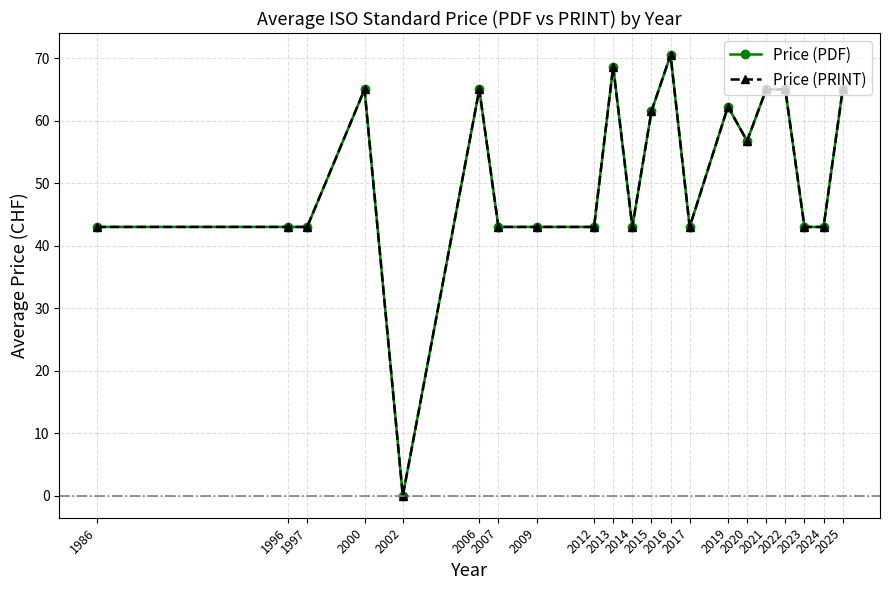

What is the approximate value of Price (PDF) at 2017?

43.0